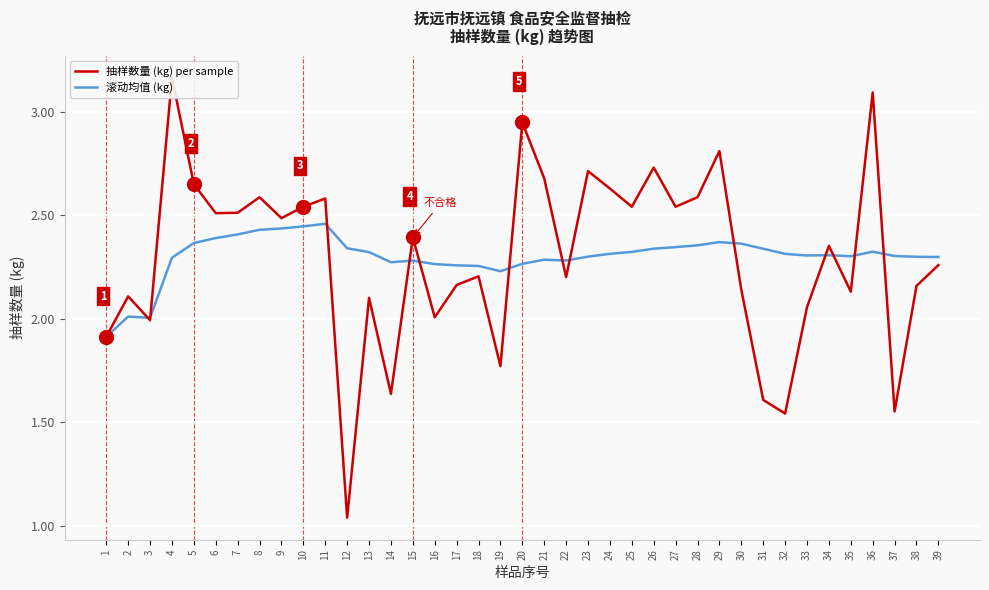

Which series has the largest total across all categories?

滚动均值 (kg)